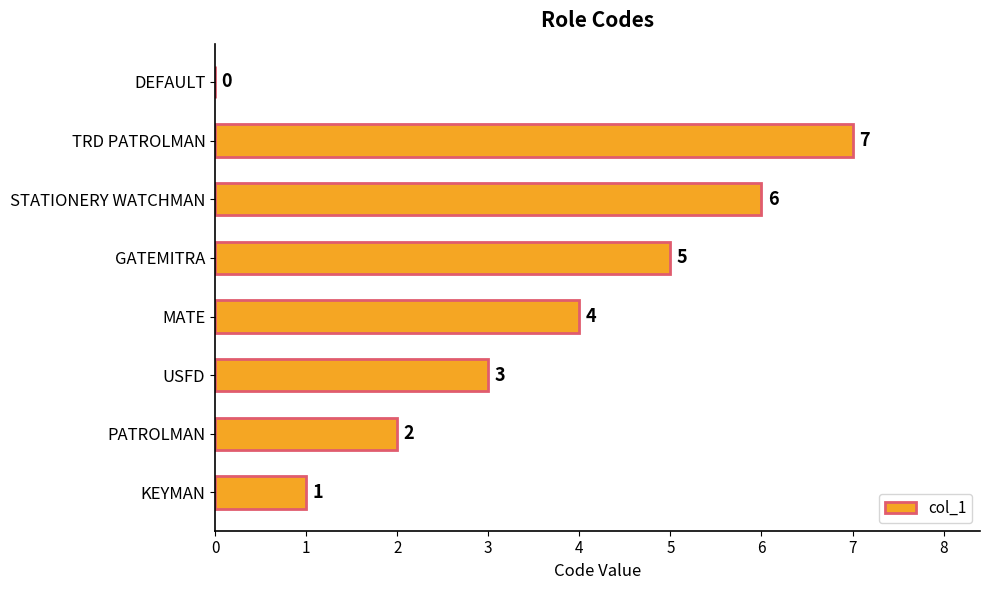

Reading bottom to top, extract all data points from this chart.

KEYMAN=1	PATROLMAN=2	USFD=3	MATE=4	GATEMITRA=5	STATIONERY WATCHMAN=6	TRD PATROLMAN=7	DEFAULT=0